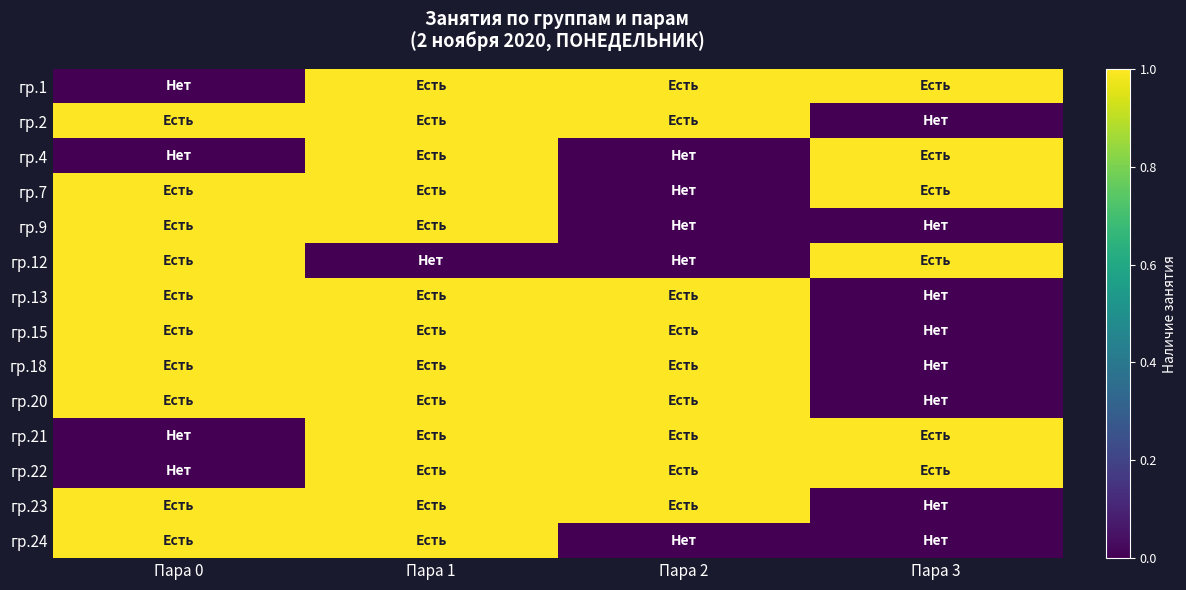

Reading left to right, list all the values displayed in this chart.

гр.1: Пара 0=0	Пара 1=1	Пара 2=1	Пара 3=1
гр.2: Пара 0=1	Пара 1=1	Пара 2=1	Пара 3=0
гр.4: Пара 0=0	Пара 1=1	Пара 2=0	Пара 3=1
гр.7: Пара 0=1	Пара 1=1	Пара 2=0	Пара 3=1
гр.9: Пара 0=1	Пара 1=1	Пара 2=0	Пара 3=0
гр.12: Пара 0=1	Пара 1=0	Пара 2=0	Пара 3=1
гр.13: Пара 0=1	Пара 1=1	Пара 2=1	Пара 3=0
гр.15: Пара 0=1	Пара 1=1	Пара 2=1	Пара 3=0
гр.18: Пара 0=1	Пара 1=1	Пара 2=1	Пара 3=0
гр.20: Пара 0=1	Пара 1=1	Пара 2=1	Пара 3=0
гр.21: Пара 0=0	Пара 1=1	Пара 2=1	Пара 3=1
гр.22: Пара 0=0	Пара 1=1	Пара 2=1	Пара 3=1
гр.23: Пара 0=1	Пара 1=1	Пара 2=1	Пара 3=0
гр.24: Пара 0=1	Пара 1=1	Пара 2=0	Пара 3=0